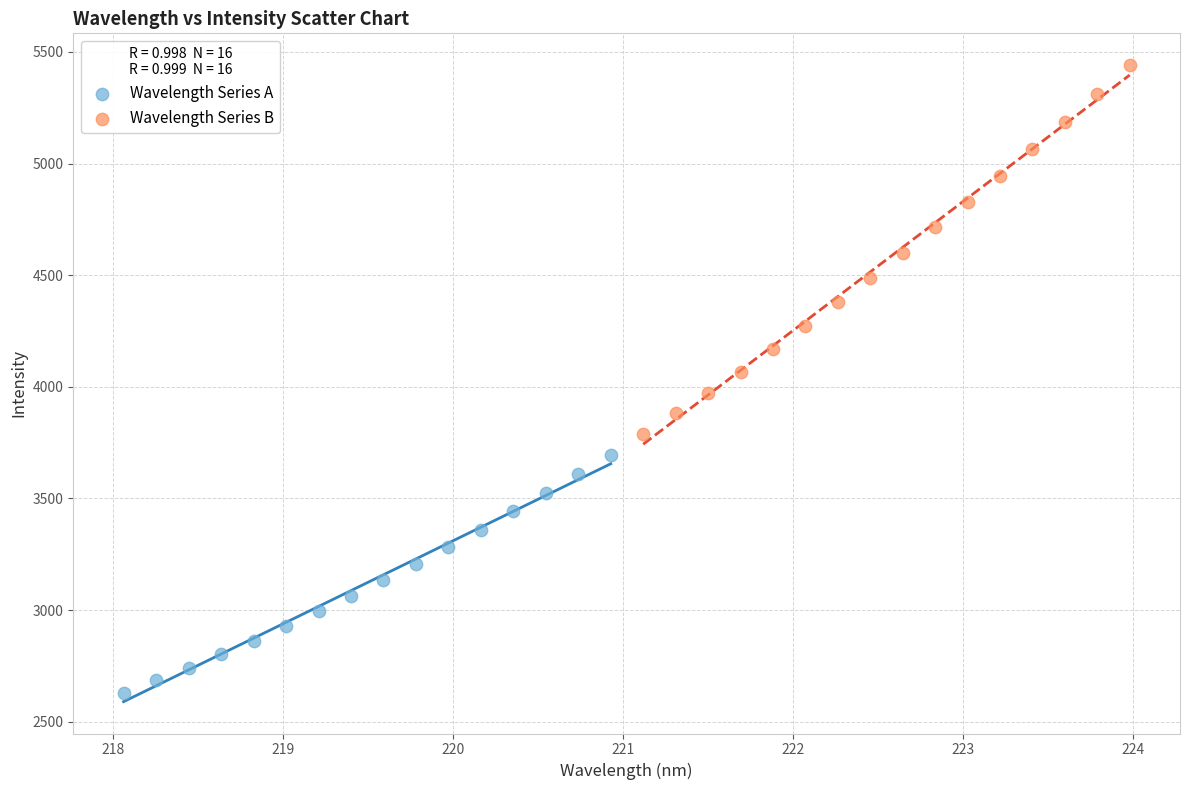

What are all the series names shown in the legend?

Wavelength Series A, Wavelength Series B